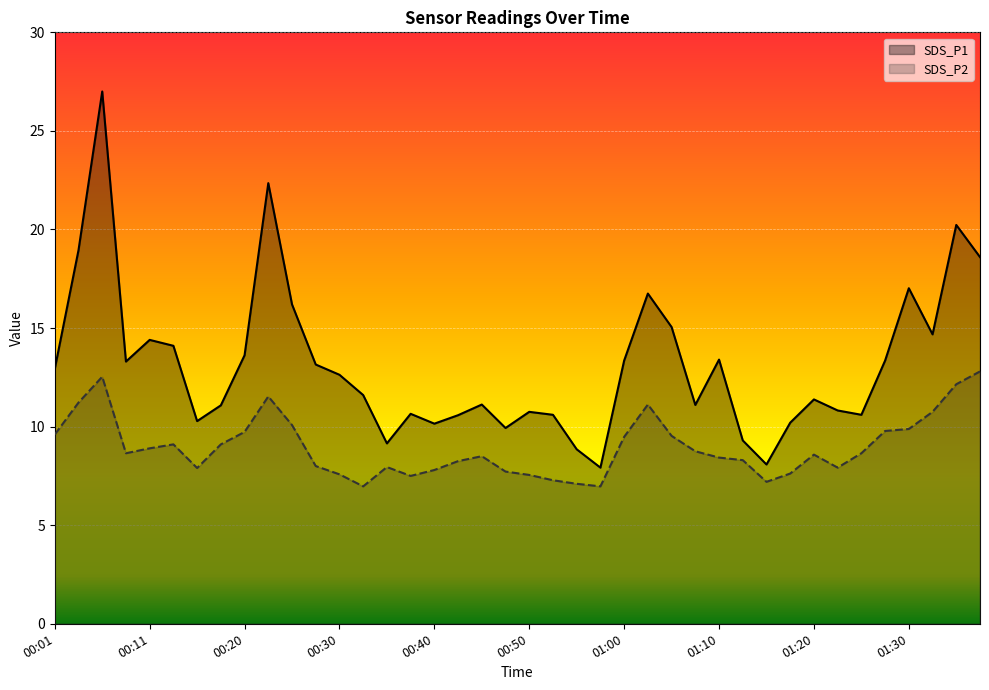

The SDS_P1 series shows 13.3 at 01:00. True or false?

True